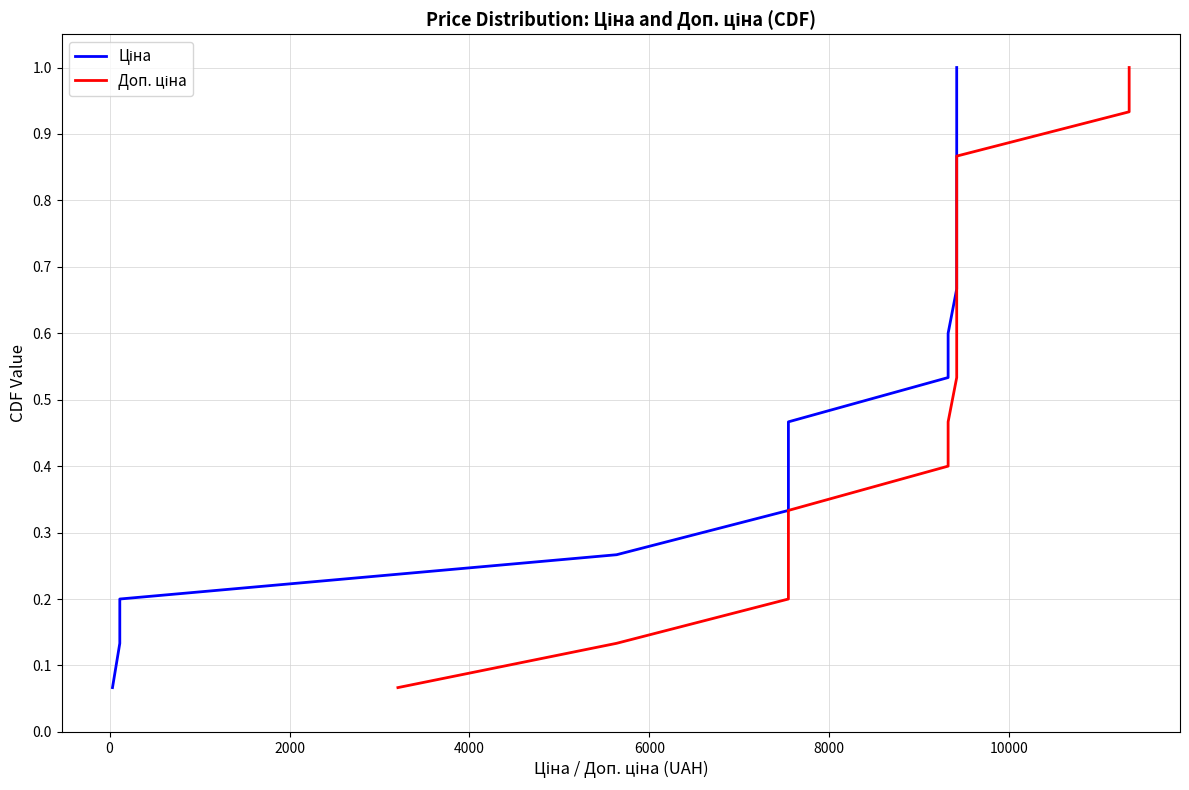

Which series has the largest range (max minus min)?

Ціна